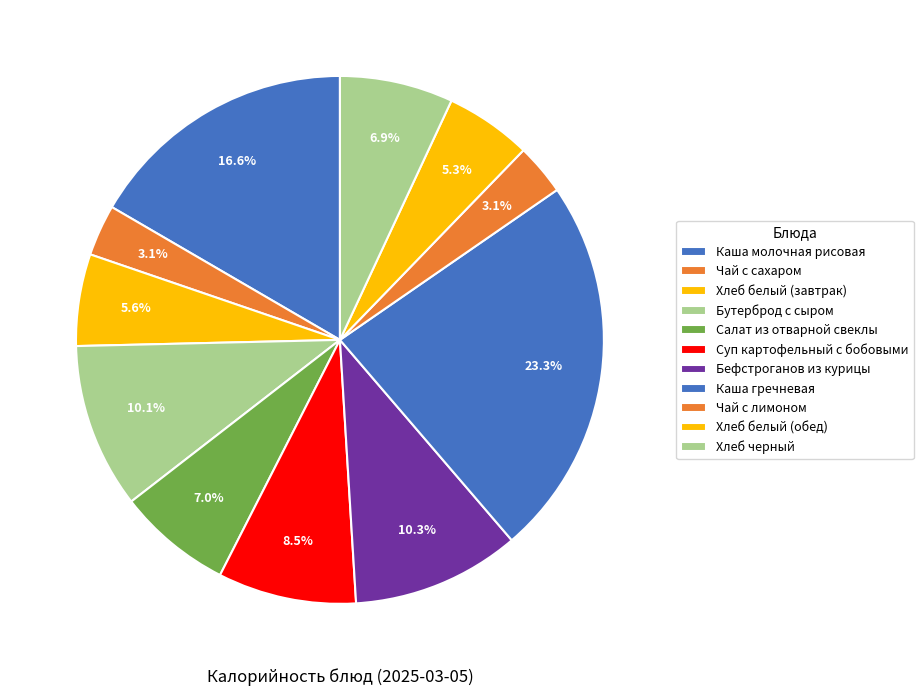

To the nearest percent, what portion does Салат из отварной свеклы represent?

7%